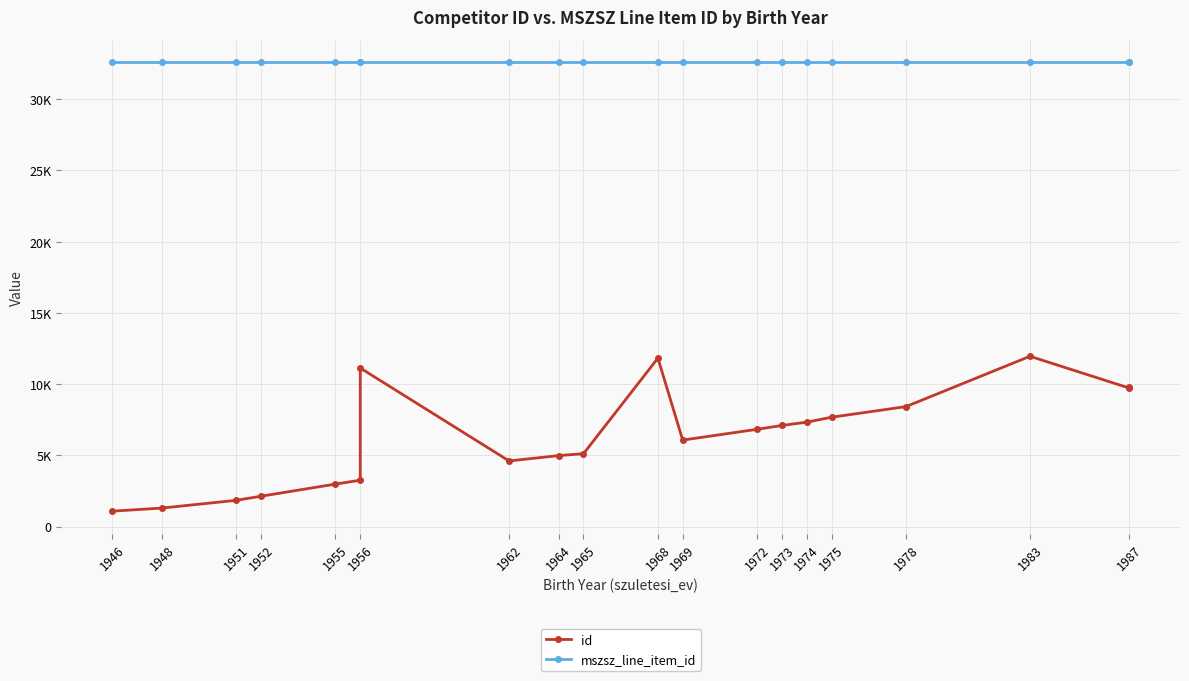

True or false: mszsz_line_item_id and id intersect in this chart.

False